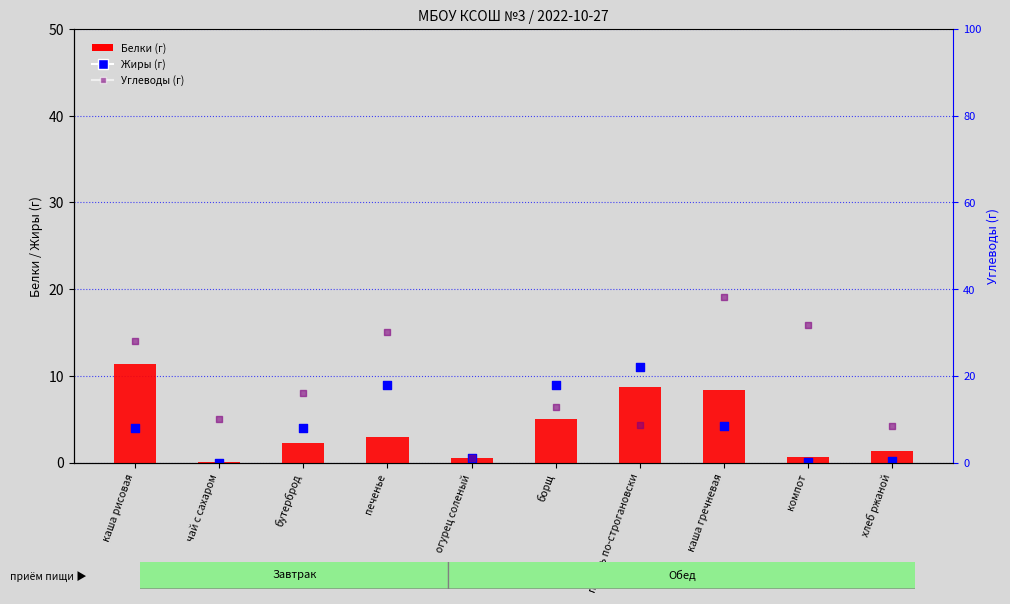

At which category is the sum across all series the highest?

каша гречневая